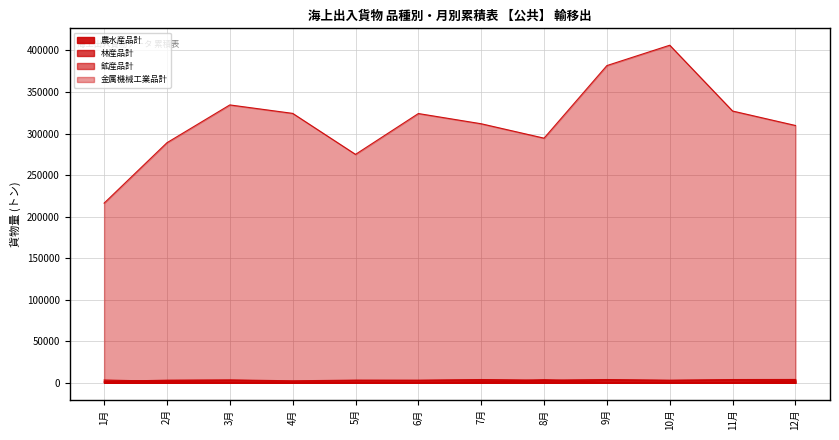

How many values in the 農水産品計 series are below 3070?

6